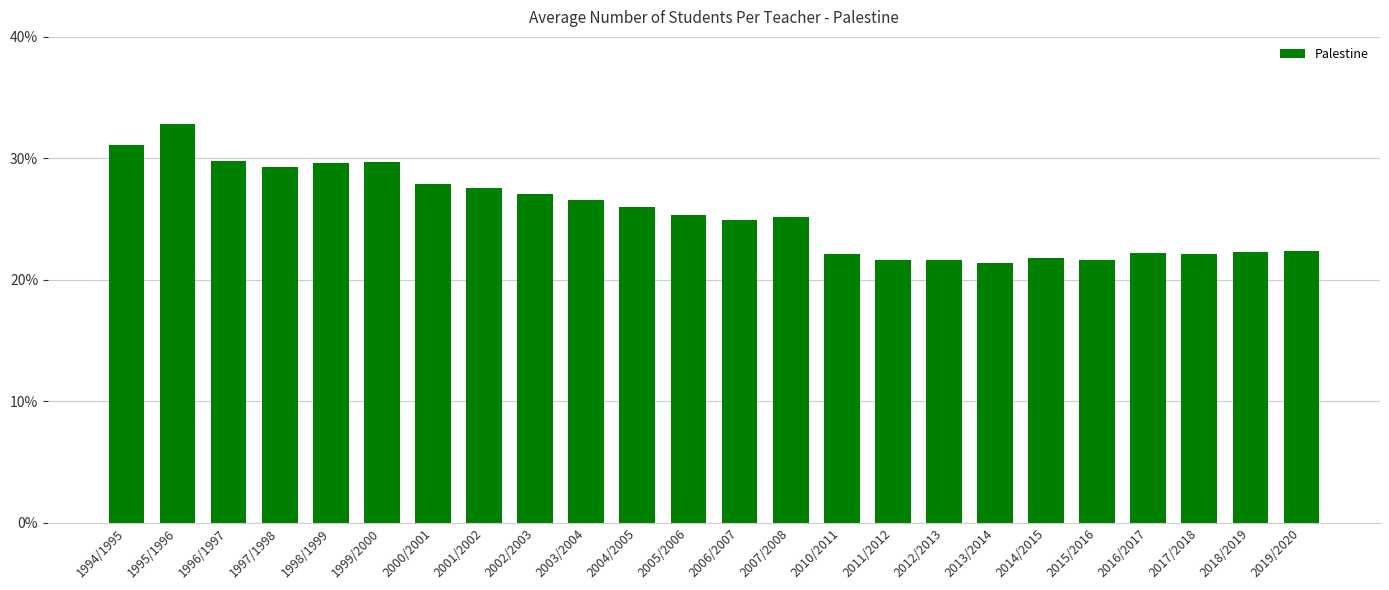

What value does the data have at 2004/2005?

26.0